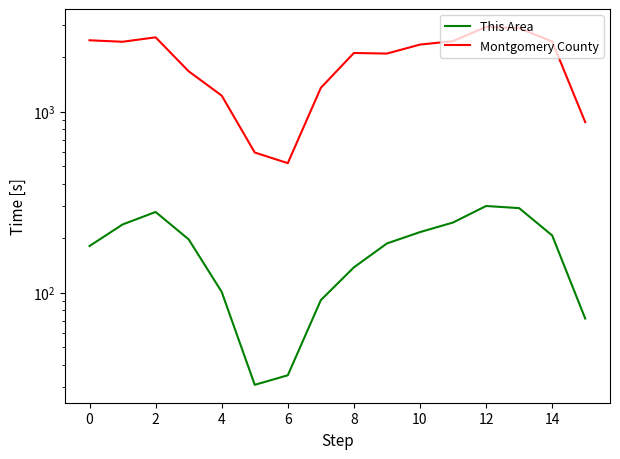

Reading left to right, list all the values displayed in this chart.

This Area: 181	238	279	197	101	31	35	91	138	187	216	244	301	293	207	72
Montgomery County: 2474	2428	2569	1668	1225	594	519	1352	2105	2090	2342	2447	2933	2882	2437	874